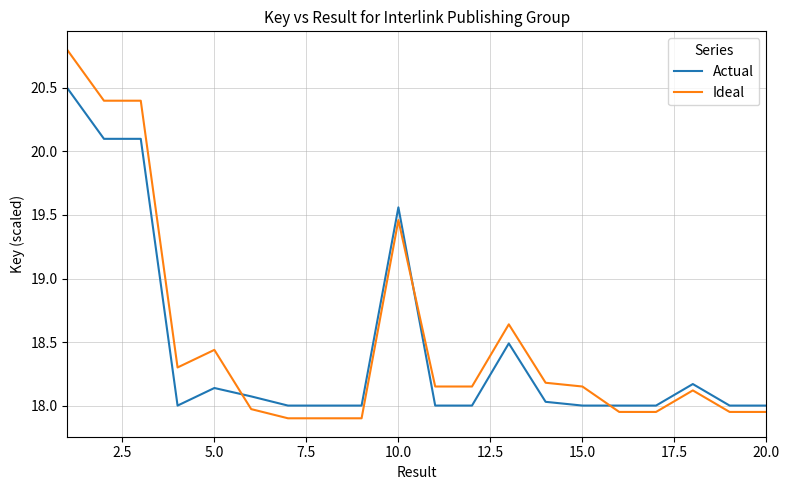

True or false: Actual and Ideal intersect in this chart.

True